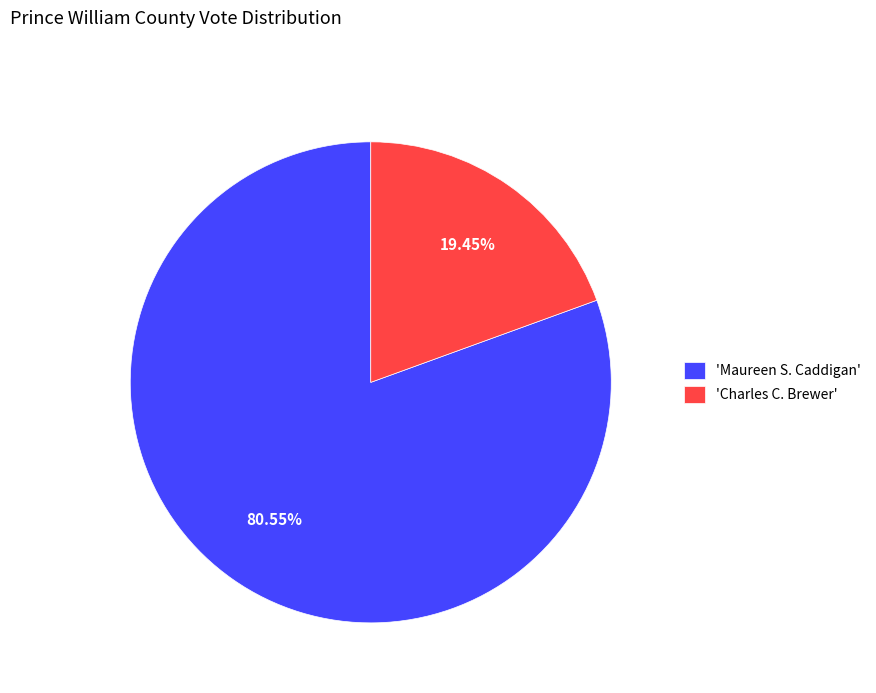

Which slice is the largest?

'Maureen S. Caddigan'